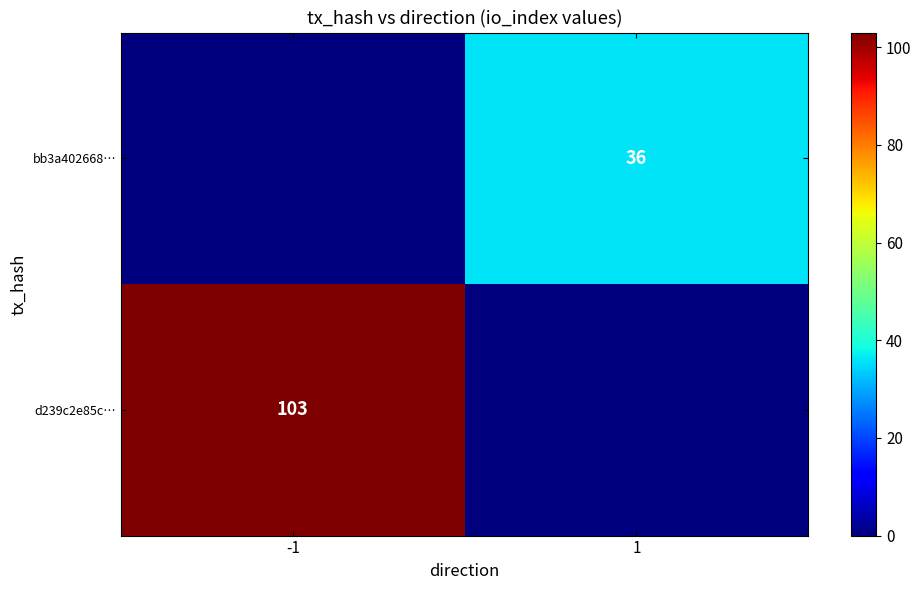

Which has a higher value, 1 or -1?

-1